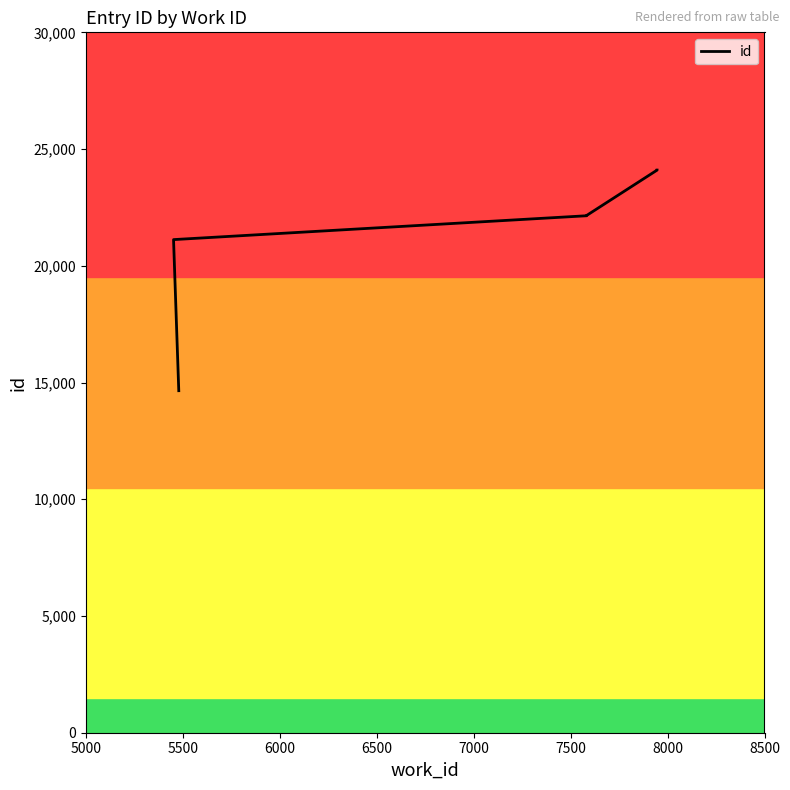

Where does the data first go above 22158?

7500